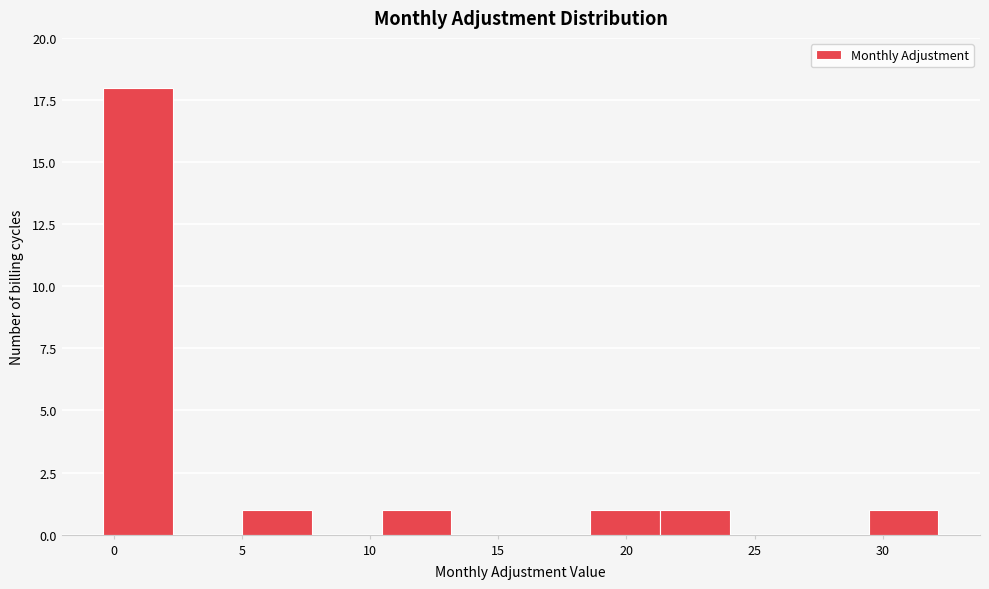

Reading left to right, list every bar in this chart as the range it spans on the x-axis followed by its height. Neither the bar edges nor the heights are printed on the chart, so give them approximately, as read against the axes.

-0.5 to 2.5: 18
2.5 to 5.0: 0
5.0 to 7.5: 1
7.5 to 10.5: 0
10.5 to 13.0: 1
13.0 to 16.0: 0
16.0 to 18.5: 0
18.5 to 21.5: 1
21.5 to 24.0: 1
24.0 to 26.5: 0
26.5 to 29.5: 0
29.5 to 32.0: 1